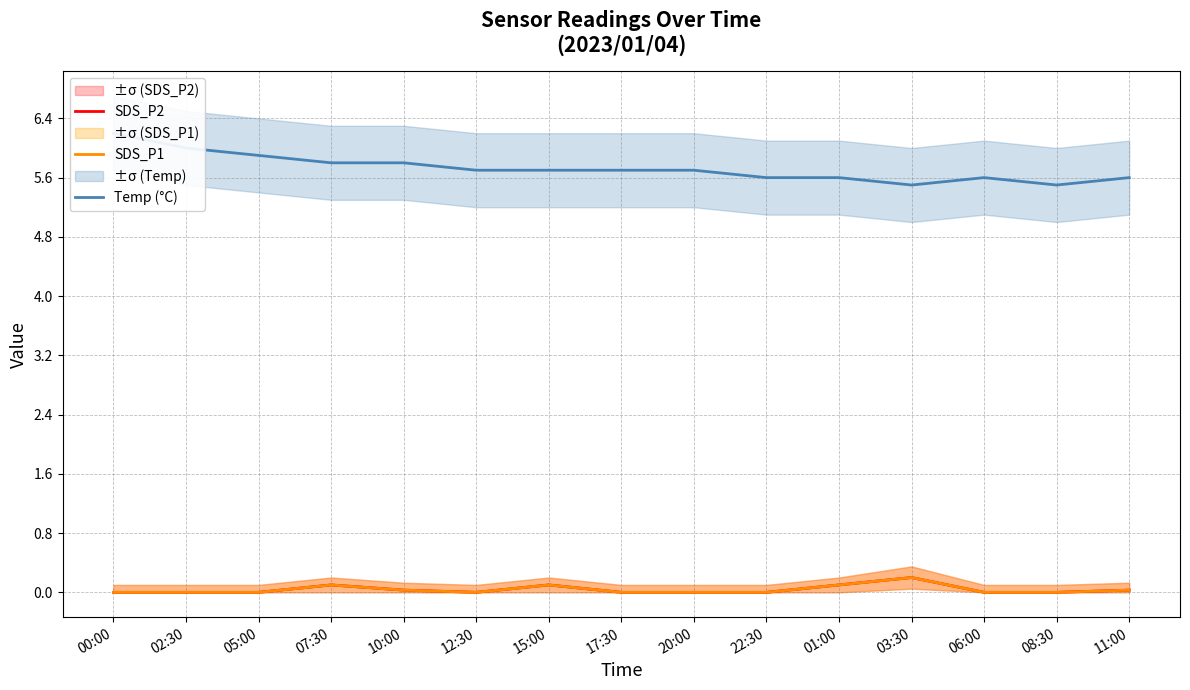

True or false: SDS_P2 and Temp (°C) intersect in this chart.

False